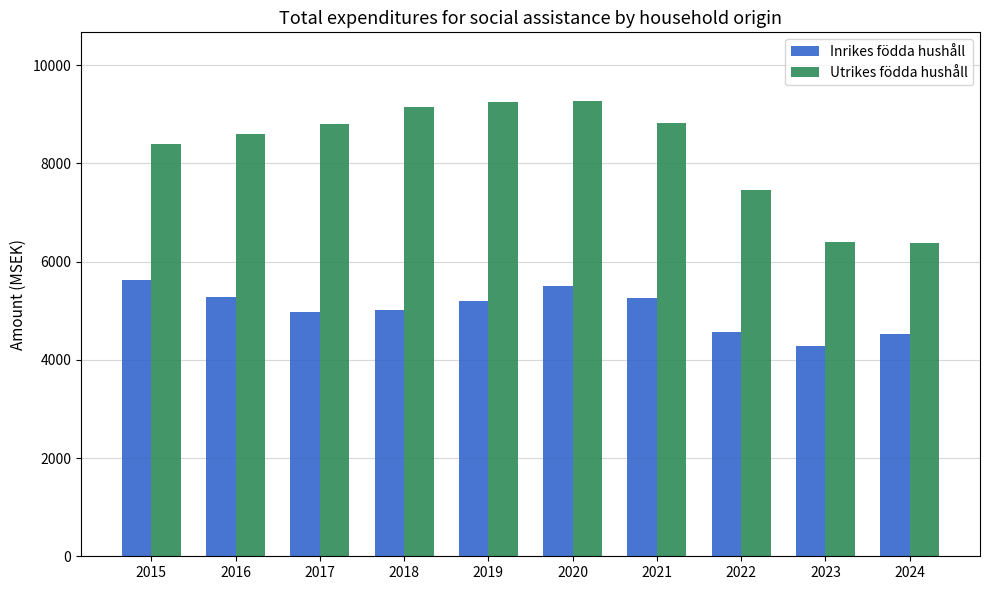

How many values in the Utrikes födda hushåll series are below 8810?

5